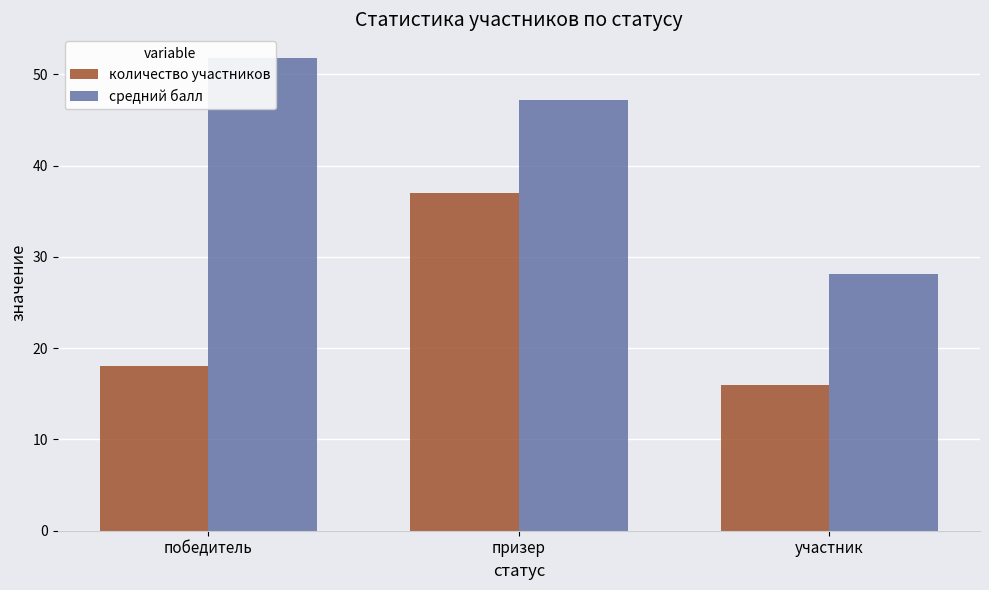

Is the value of количество участников at участник greater than the value of средний балл at участник?

No